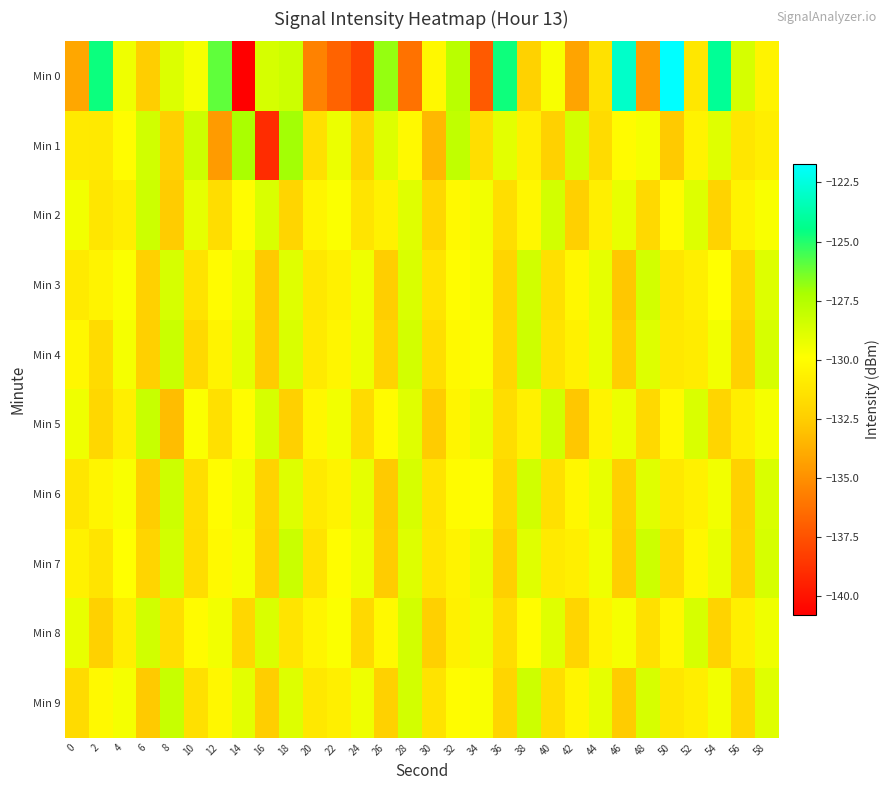

Which has a higher value, 36 or 0?

36